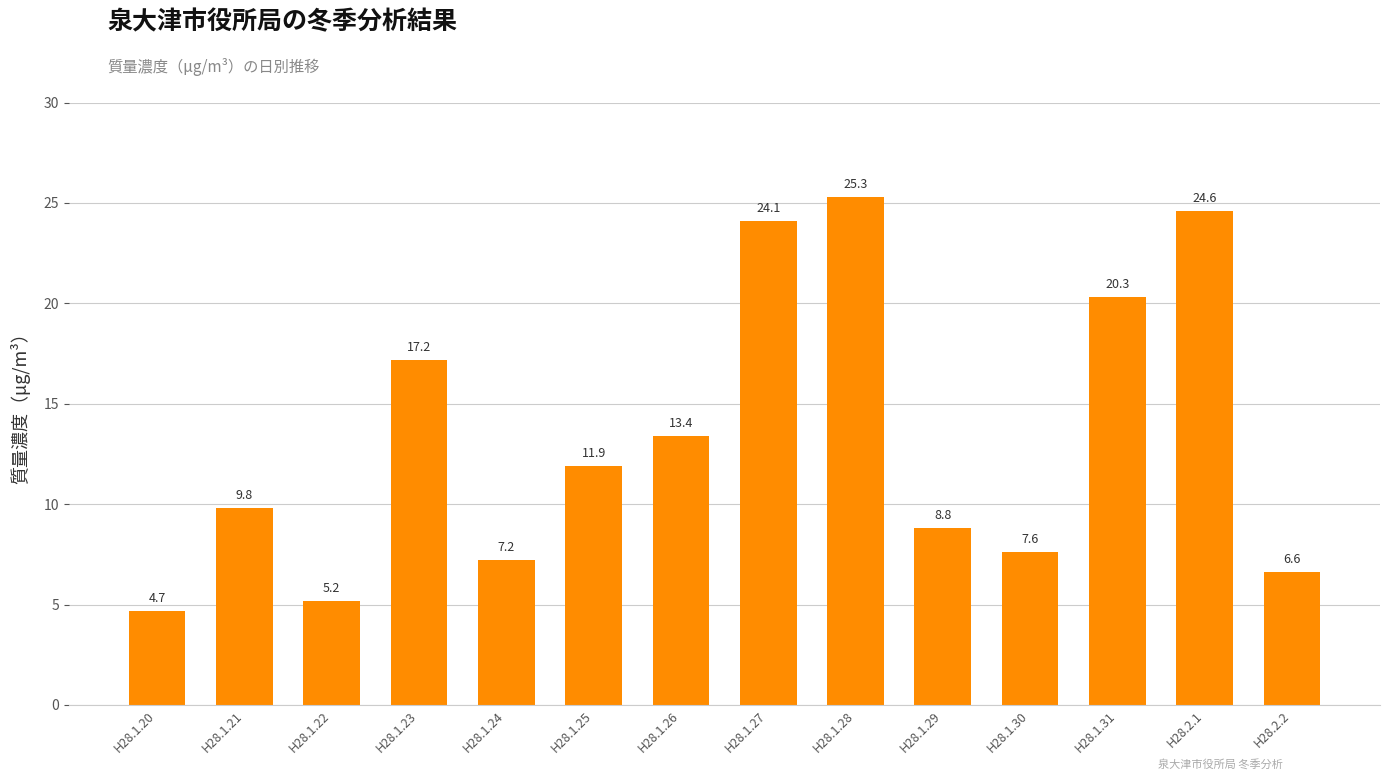

What is the change in value from H28.1.20 to H28.1.30?

+2.9